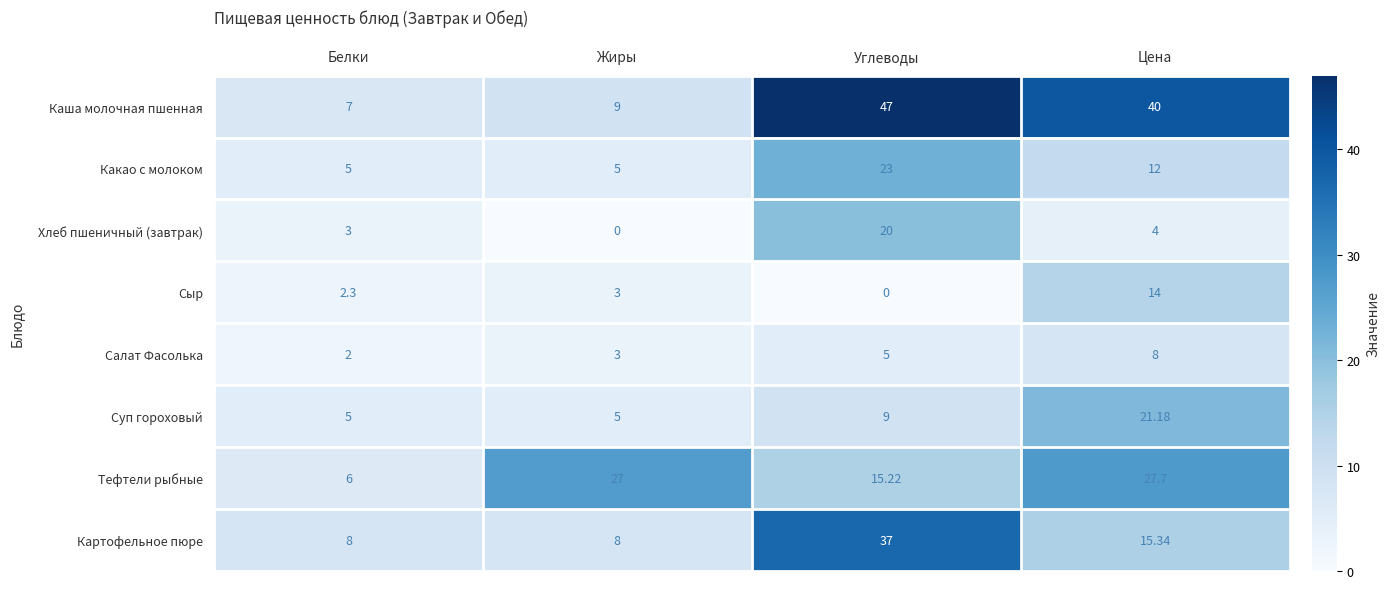

At which label is Салат Фасолька closest to 5?

Углеводы